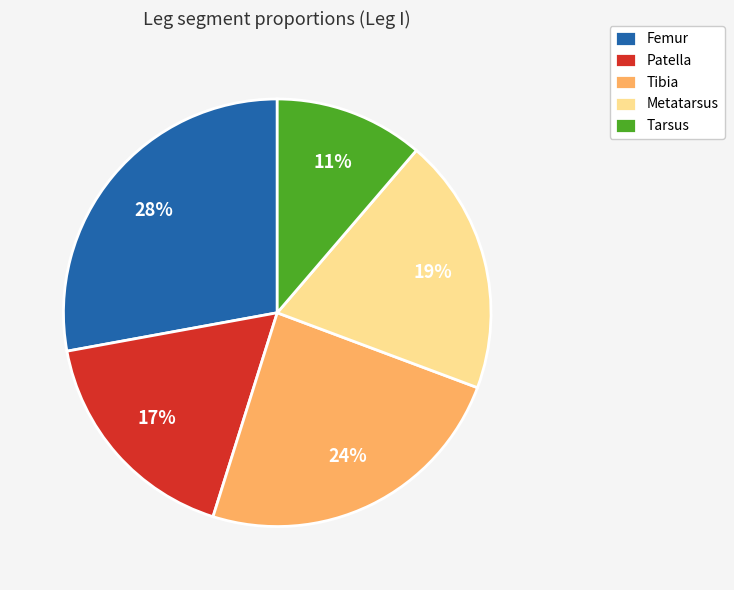

True or false: Patella accounts for 17% of the total.

True